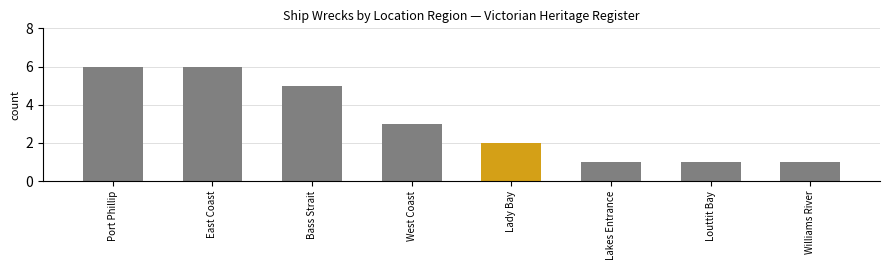

What is the sum of the values at Williams River and Bass Strait?

6